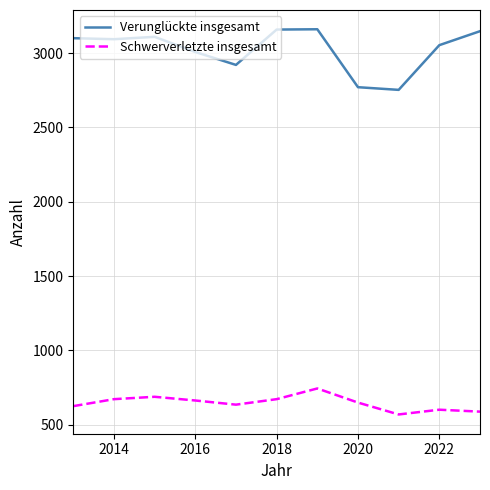

What is the highest value of the Schwerverletzte insgesamt series?

743